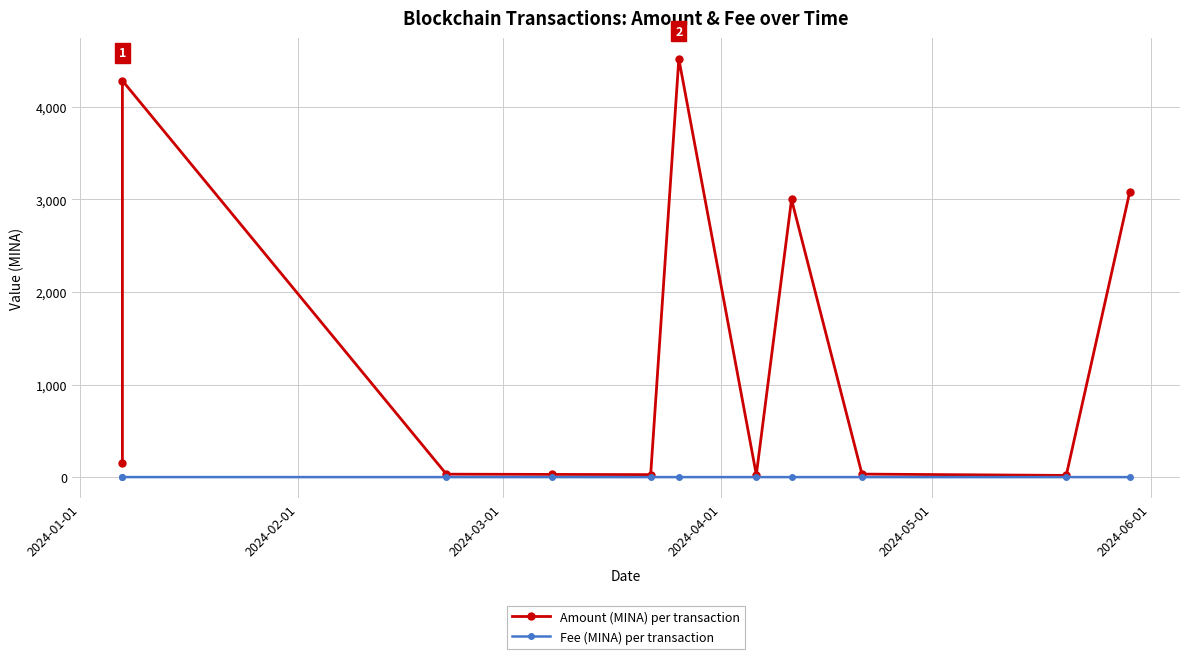

Reading right to left, what are all the values shown in this chart?

Amount (MINA) per transaction: 3075.6	18.2	32.6	2999.3	25.6	4518.9	26.8	29.1	31.7	4283.2	149.1
Fee (MINA) per transaction: 0.0	0.0	0.0	0.0	0.0	0.0	0.0	0.0	0.0	0.3	0.3